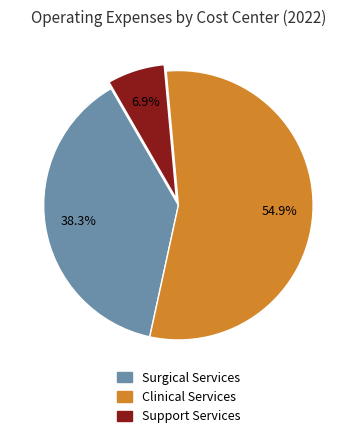

How many segments does this pie chart have?

3